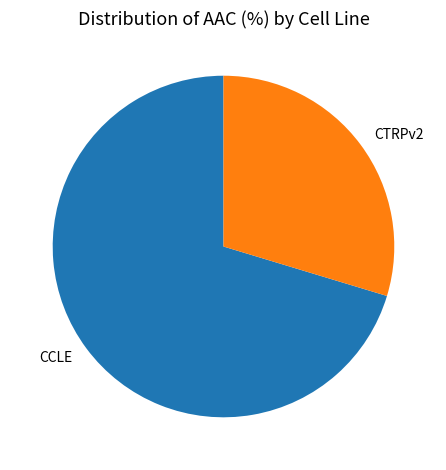

Count the number of slices in the pie.

2